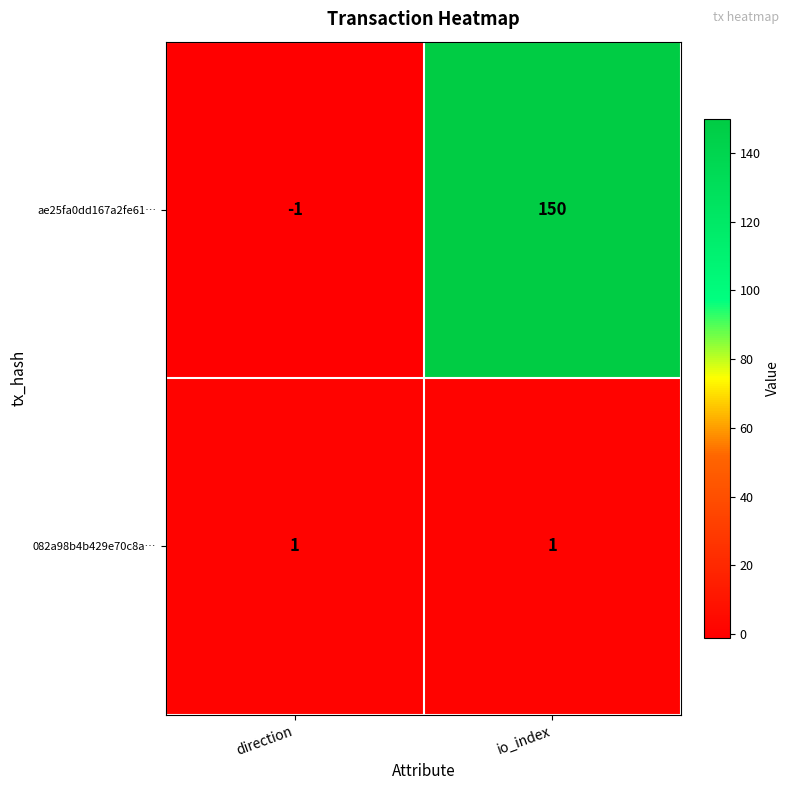

Rank the series by their maximum value, from highest to lowest.

ae25fa0dd167a2fe61…, 082a98b4b429e70c8a…